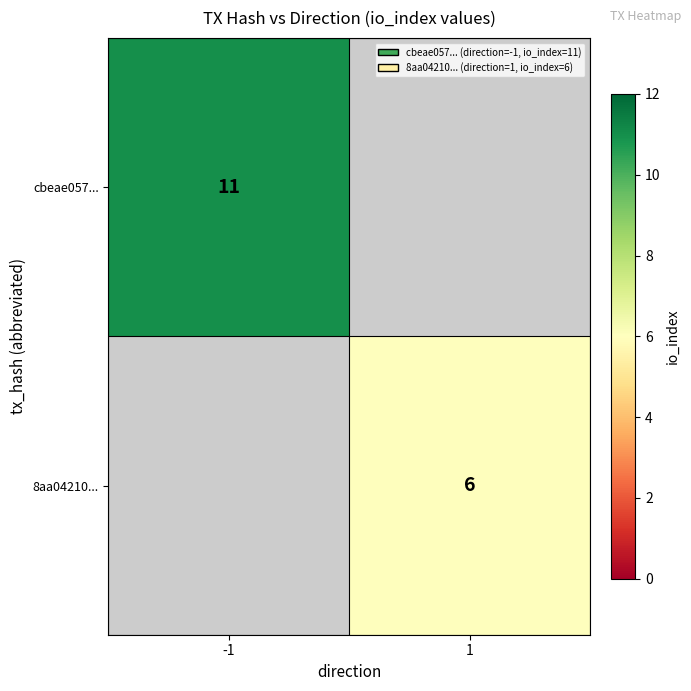

True or false: cbeae057... has a value of 11 at -1.

True